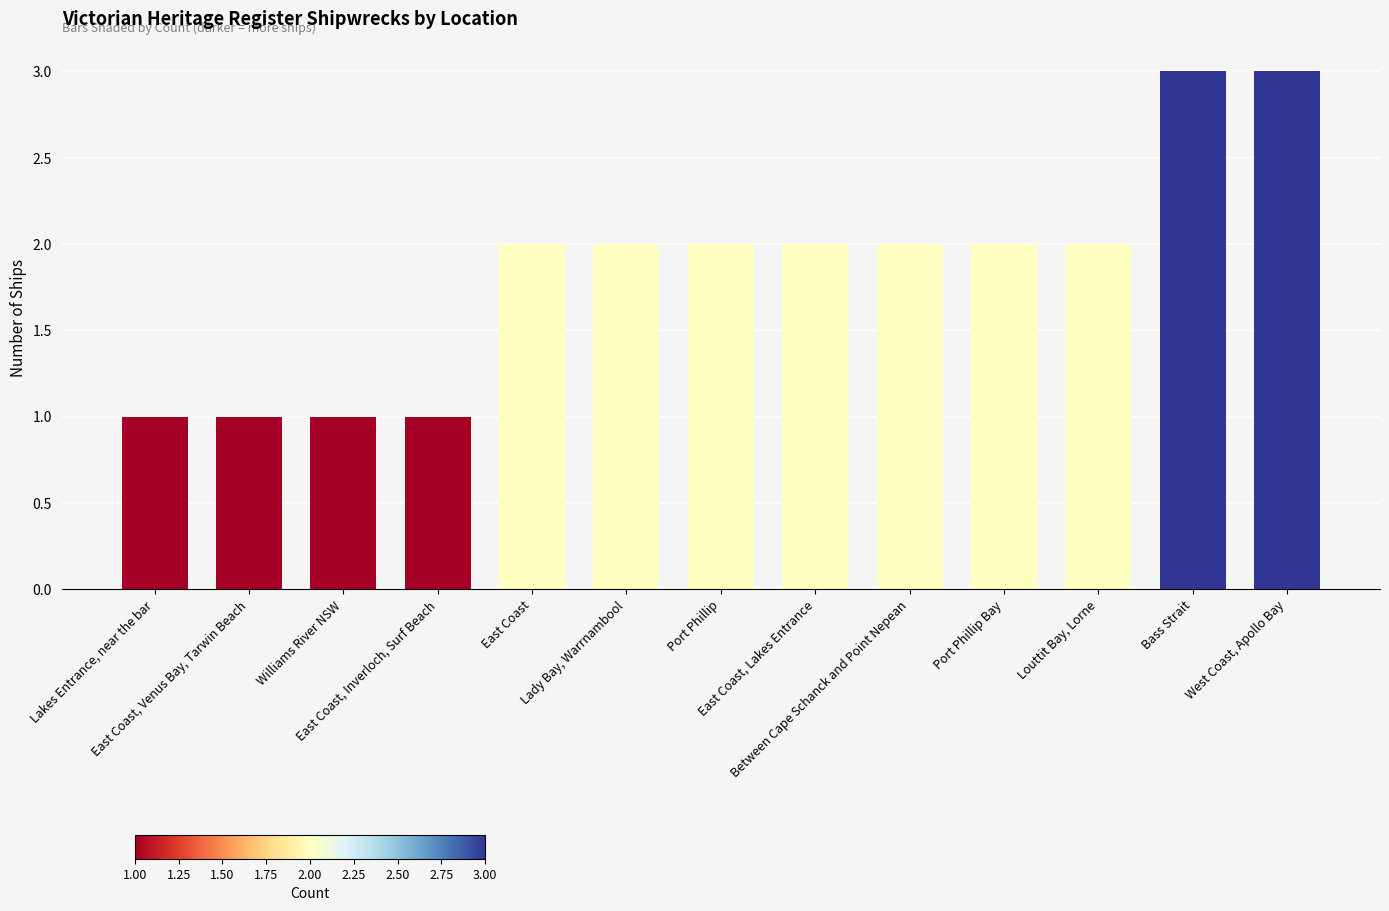

Are the bars grouped side by side (vs. stacked)?

No